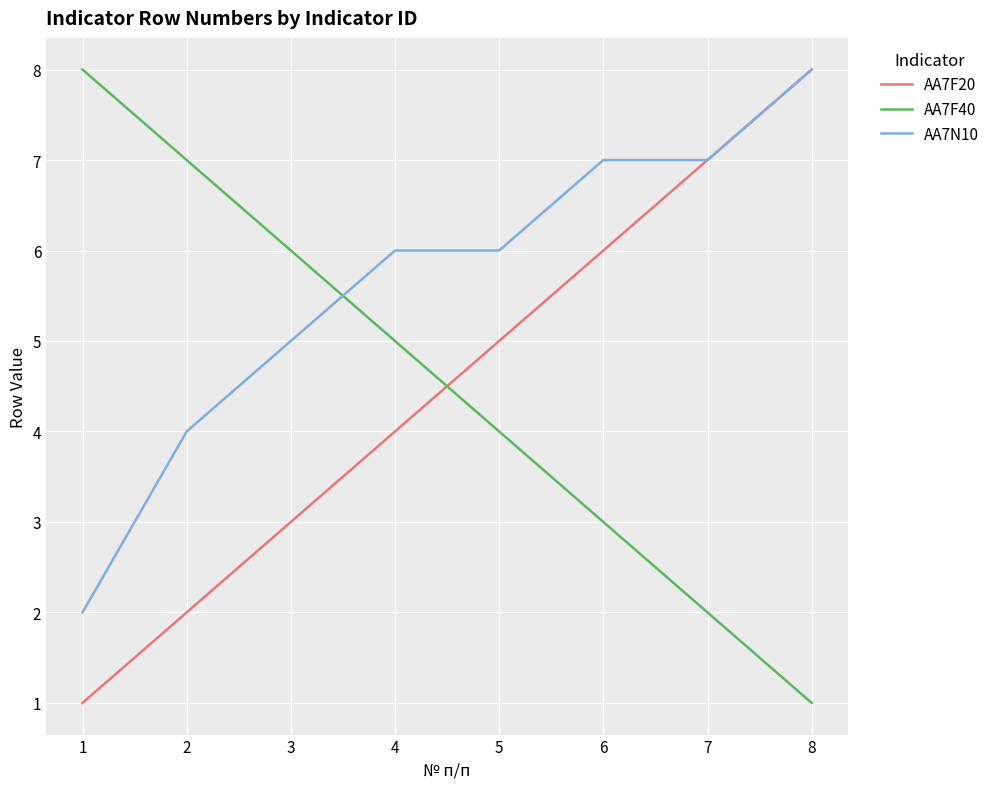

What is the difference between the second highest and second lowest values in the AA7F20 series?

5